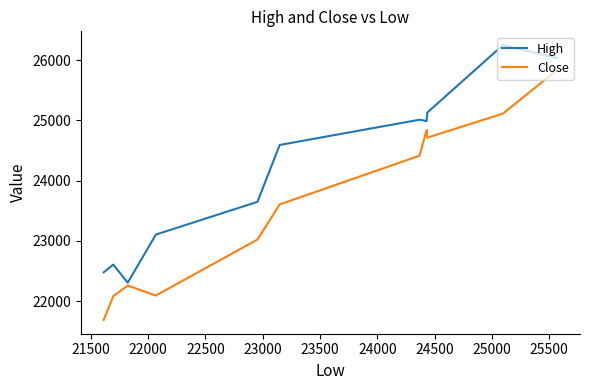

In Close, how many points are higher than both neighbors (excluding endpoints)?

2